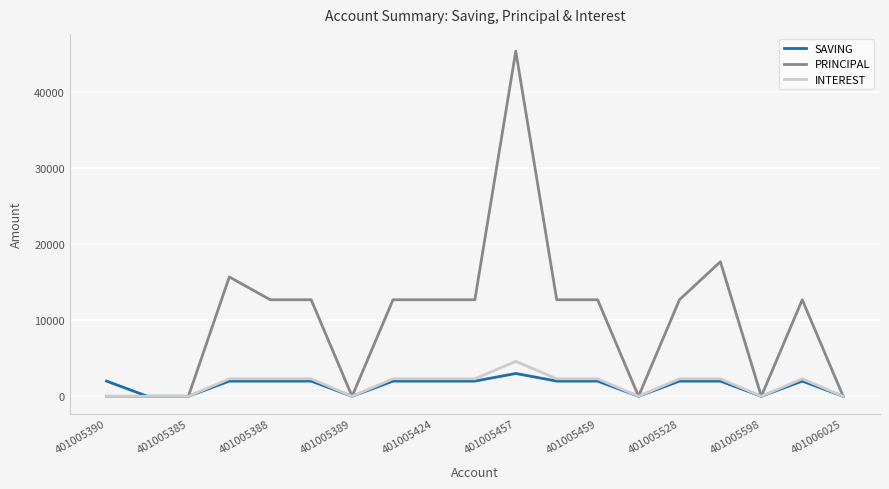

Which series has the widest spread of values?

PRINCIPAL